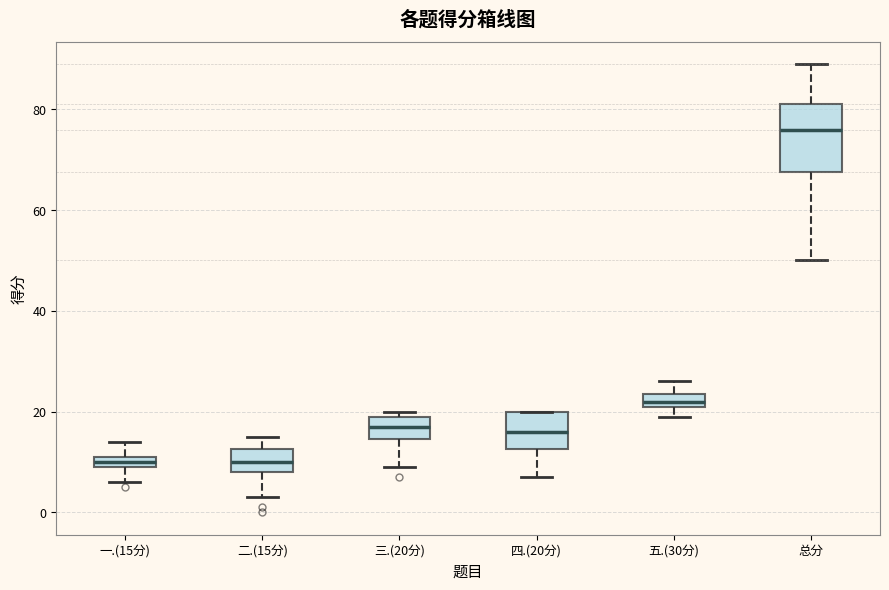

Which box has the highest median line?

总分